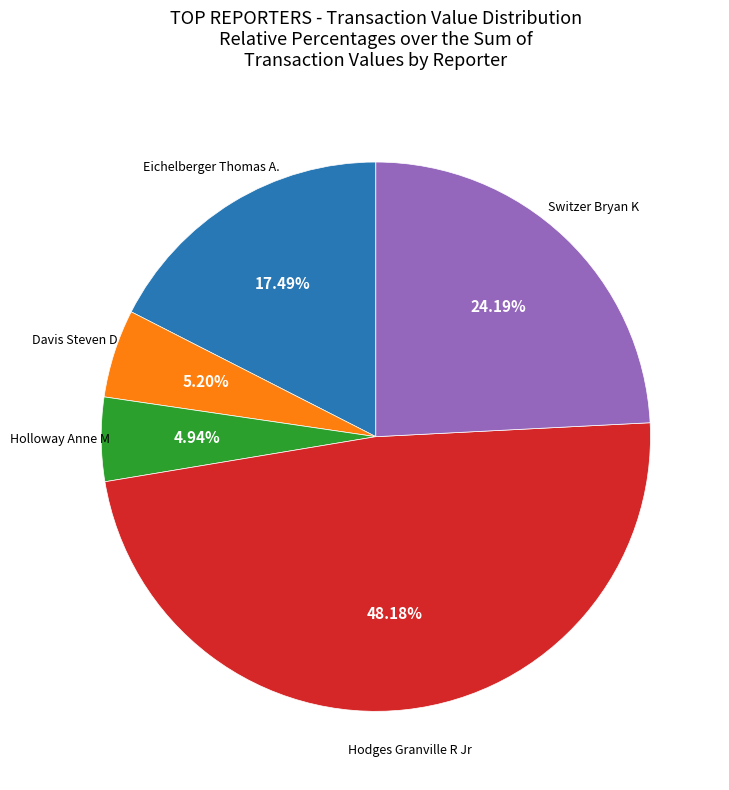

What is the ratio of the value at Eichelberger Thomas A. to the value at Holloway Anne M?

3.5